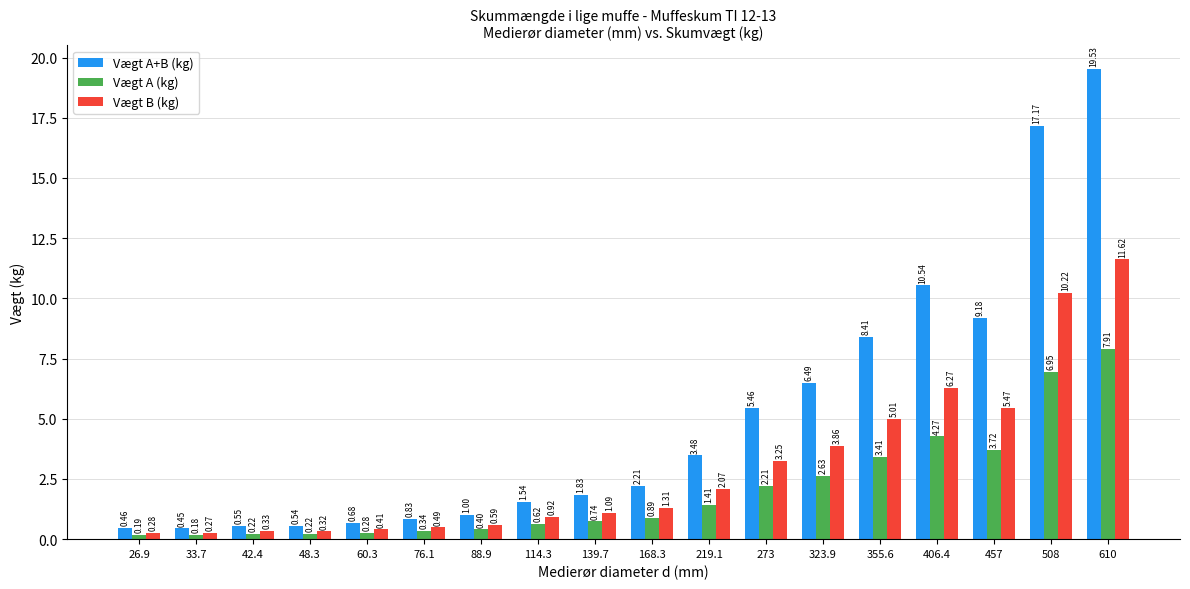

Rank the categories by Vægt B (kg) value from lowest to highest.

33.7, 26.9, 48.3, 42.4, 60.3, 76.1, 88.9, 114.3, 139.7, 168.3, 219.1, 273, 323.9, 355.6, 457, 406.4, 508, 610